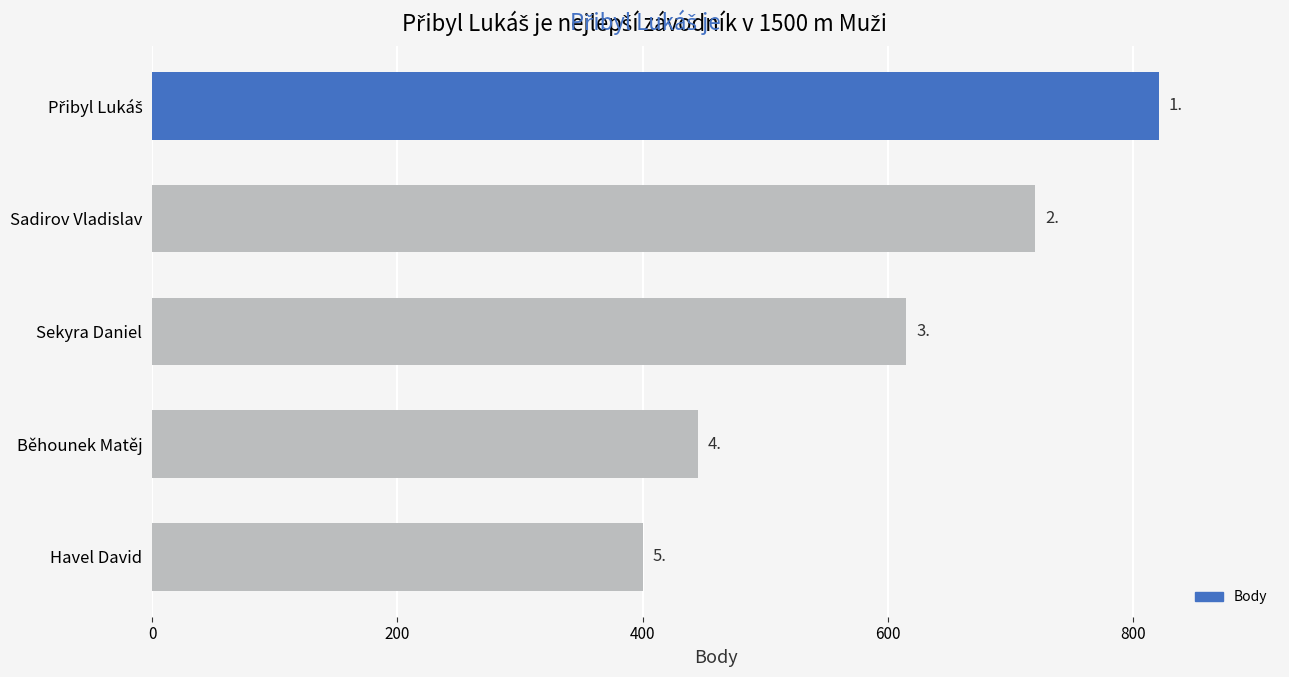

How many bars are there in total?

5